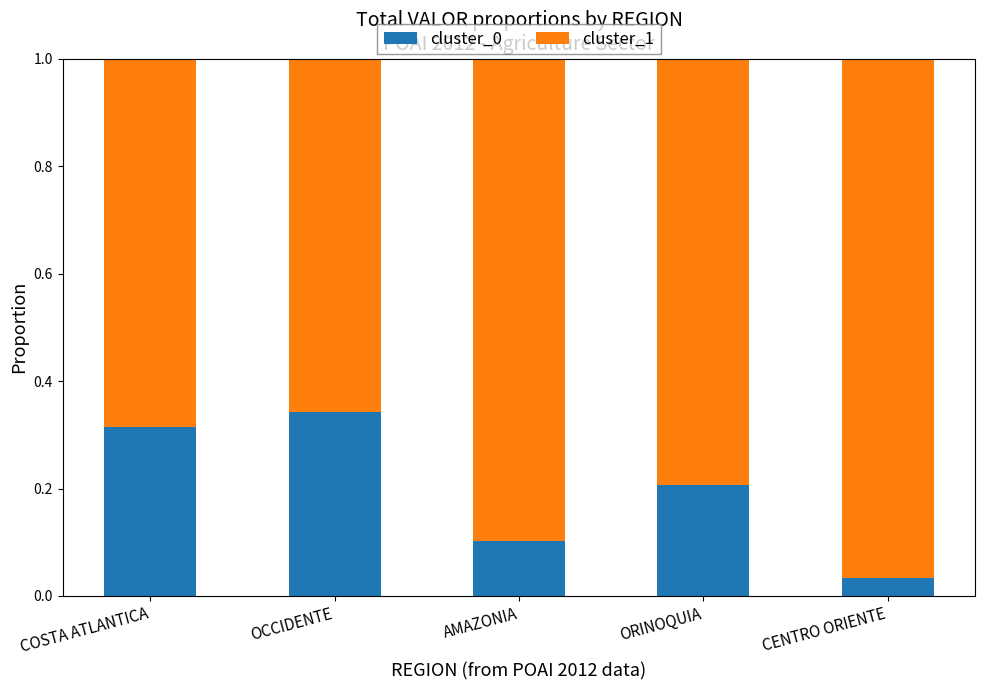

Which category has the lowest value in the cluster_0 series?

CENTRO ORIENTE